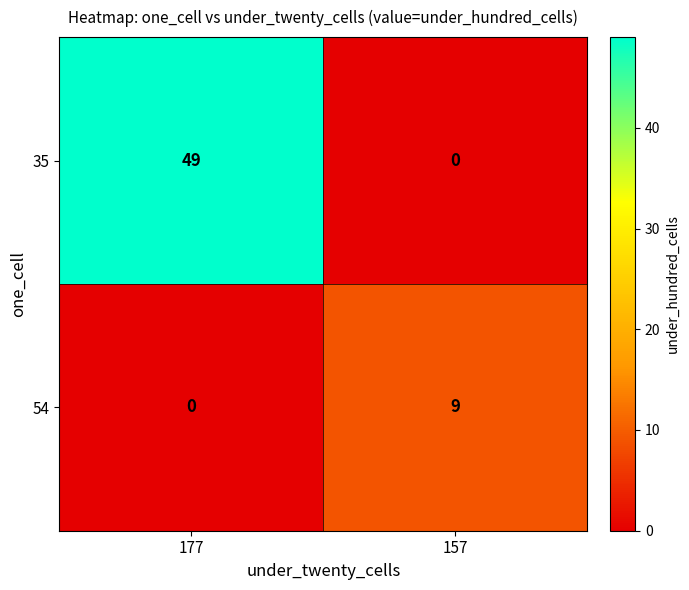

Between 177 and 157, which series saw the biggest shift?

35